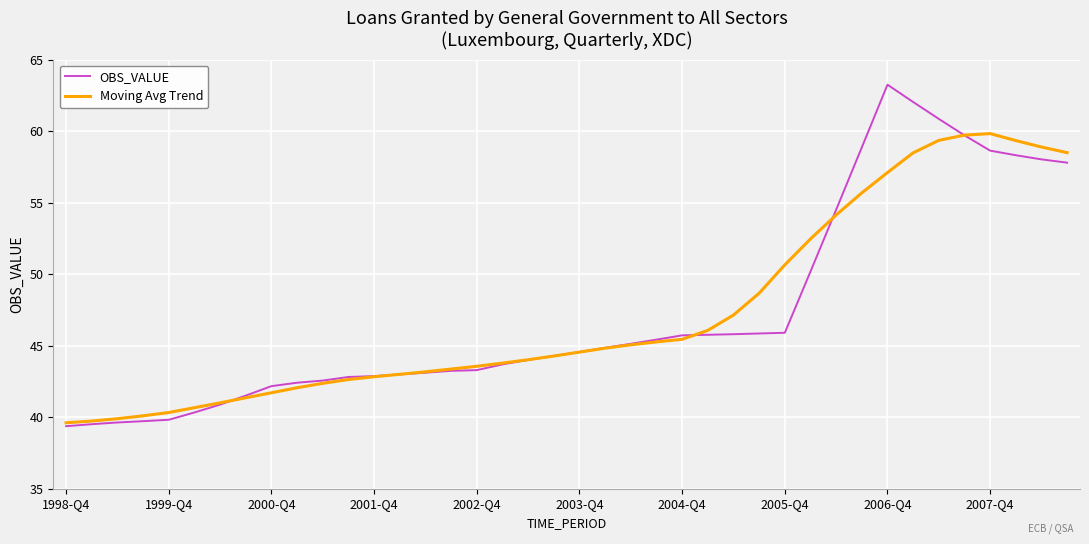

What is the minimum value for OBS_VALUE?

39.4